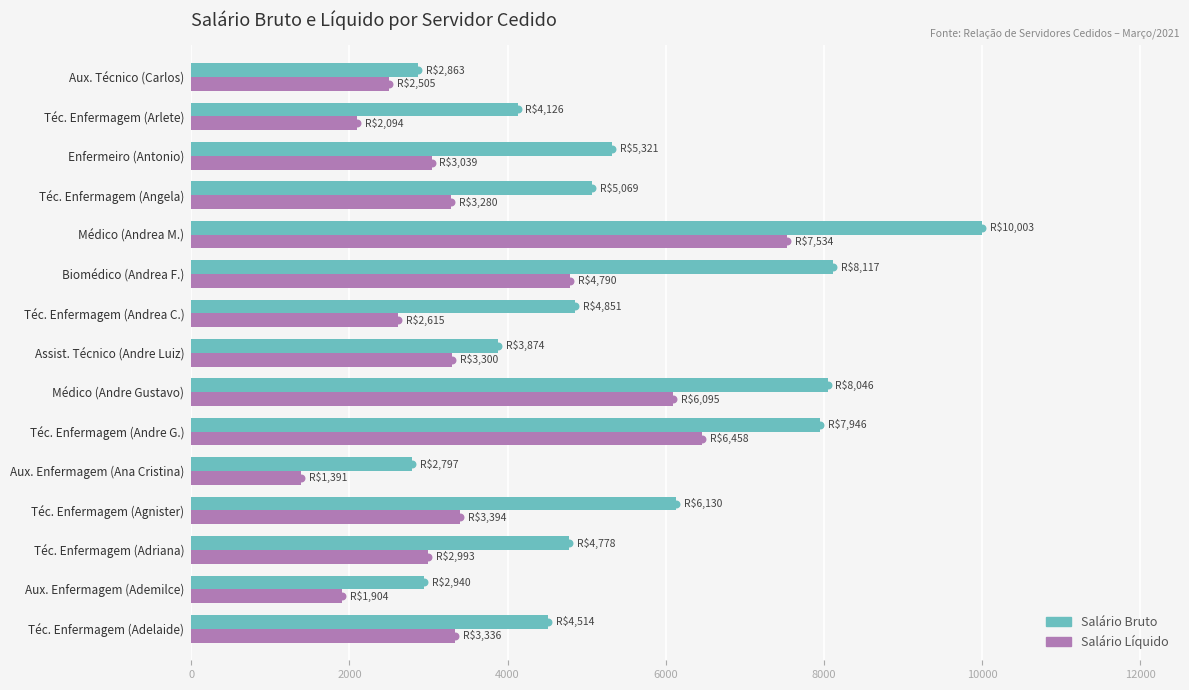

What is the difference between the maximum and second lowest values in the Salário Bruto series?

7140.2